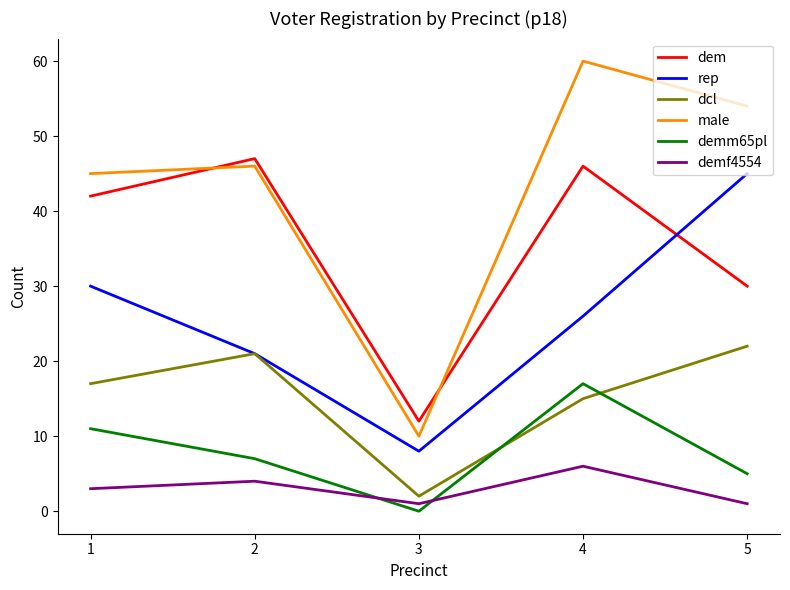

True or false: demm65pl and male cross at least once.

False